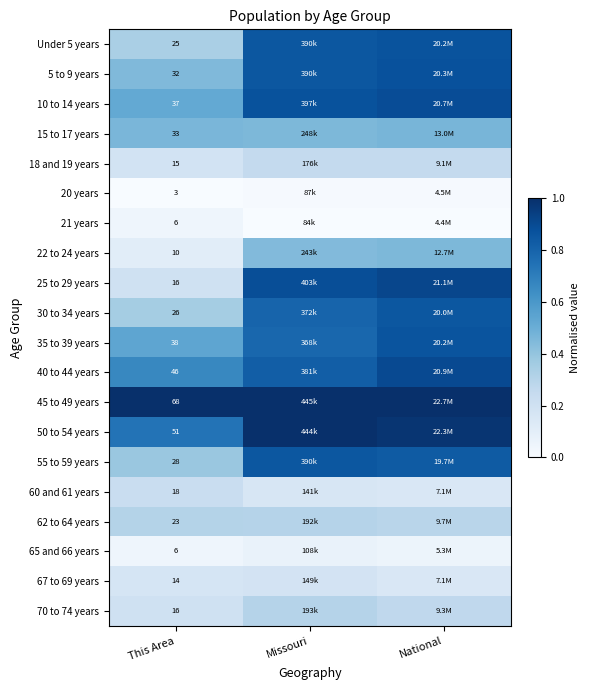

What is the lowest value of the 62 to 64 years series?

0.3